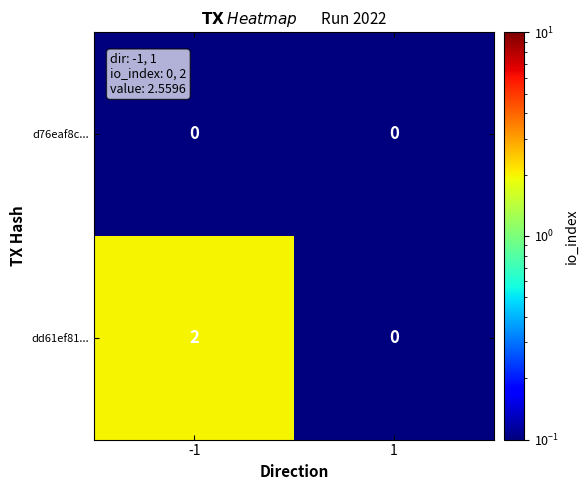

Which series changed the most between -1 and 1?

dd61ef81...